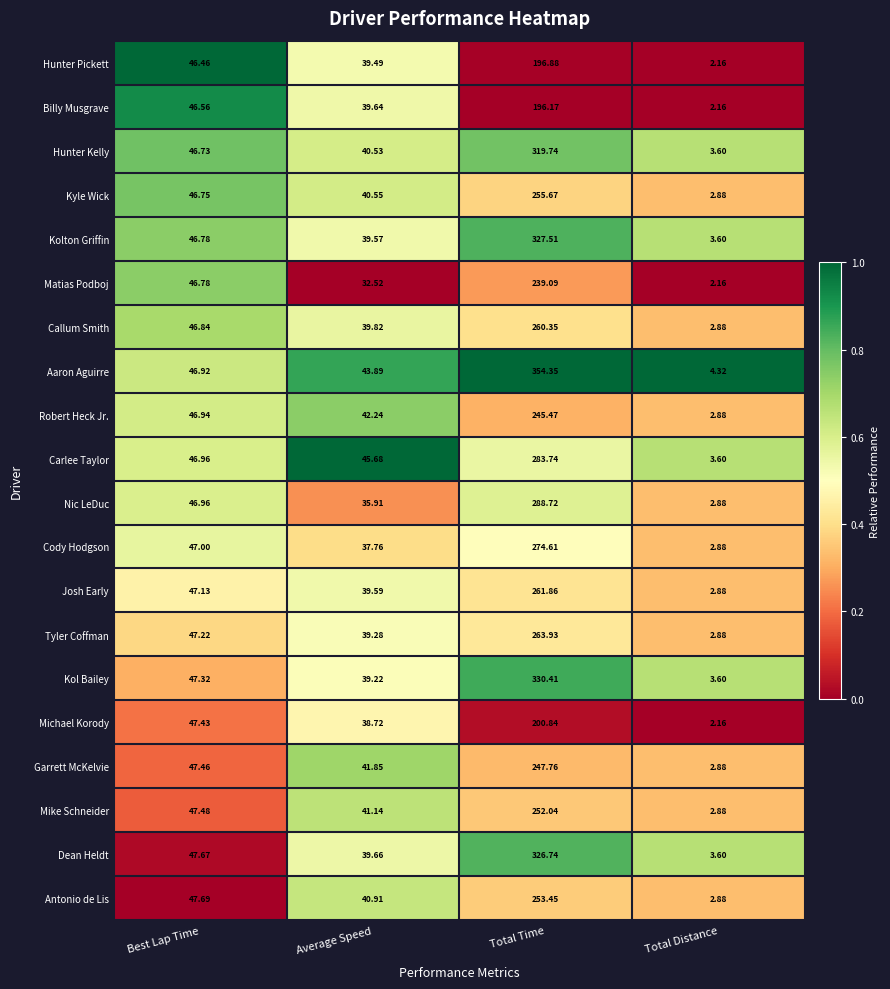

Count the number of data series in this chart.

20